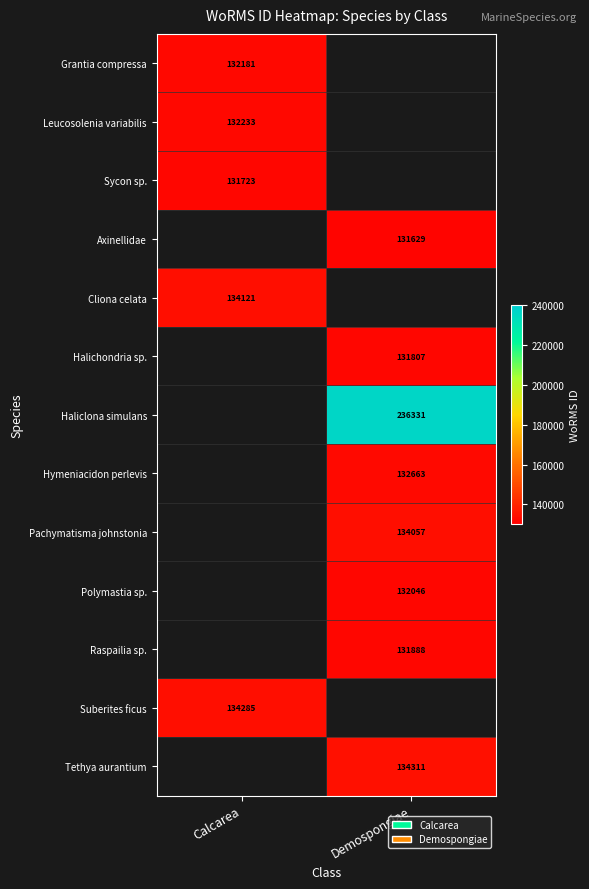

The value of Halichondria sp. at Demospongiae is 205416. True or false?

False